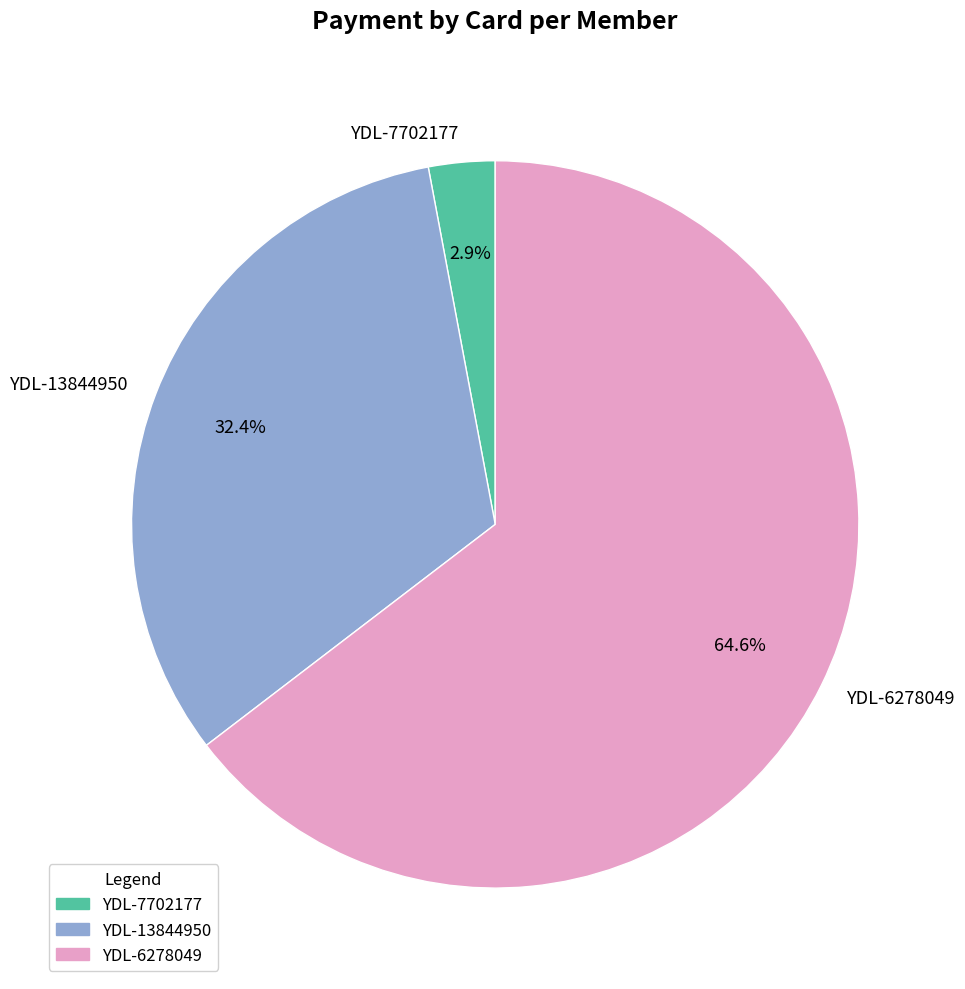

Which category accounts for the majority?

YDL-6278049